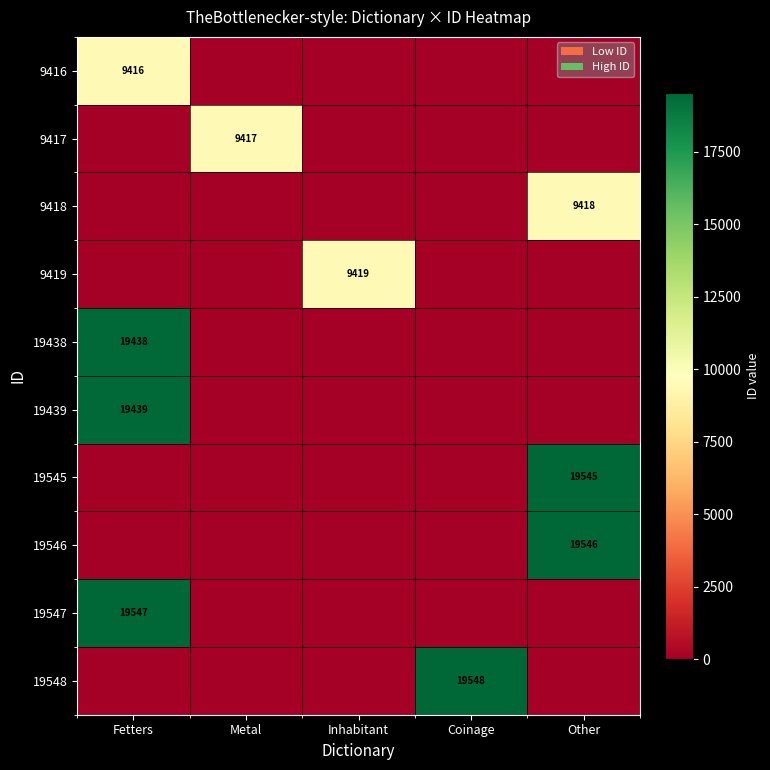

True or false: 19438 has a value of 19438 at Fetters.

True